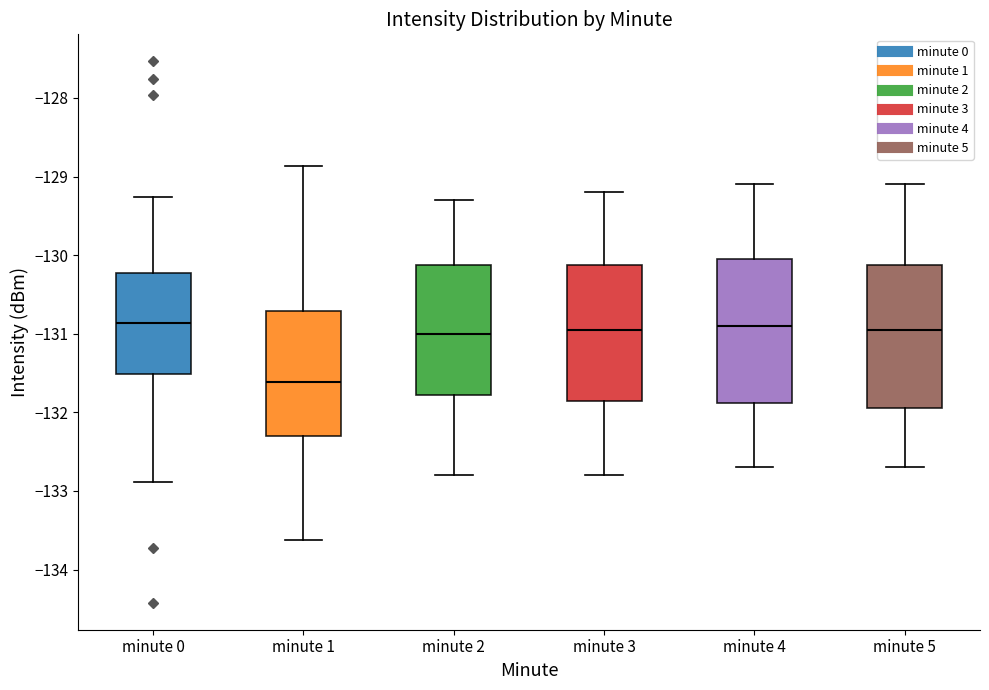

Reading left to right, read every box against the y-axis: the position of its median line, the range the box covers, and the ends of its whiskers. The values are not printed on the chart, so give them approximately, as read against the axis.

minute 0: median -130.9, box -131.5 to -130.2, whiskers -132.9 to -129.3
minute 1: median -131.6, box -132.3 to -130.7, whiskers -133.6 to -128.9
minute 2: median -131.0, box -131.8 to -130.1, whiskers -132.8 to -129.3
minute 3: median -130.9, box -131.8 to -130.1, whiskers -132.8 to -129.2
minute 4: median -130.9, box -131.9 to -130.0, whiskers -132.7 to -129.1
minute 5: median -130.9, box -131.9 to -130.1, whiskers -132.7 to -129.1